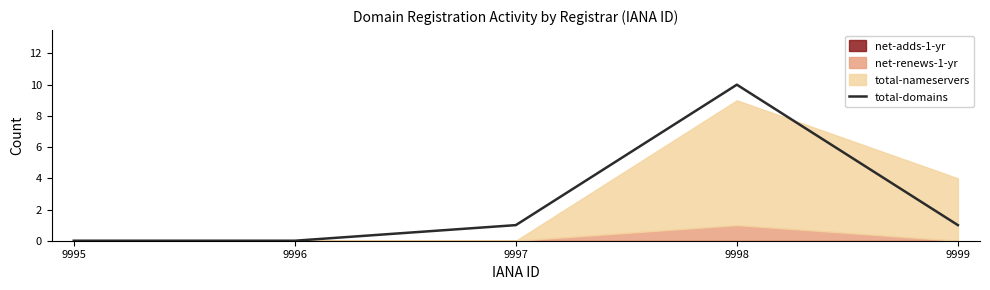

List the labels in order of value, smallest first.

9995, 9996, 9997, 9999, 9998